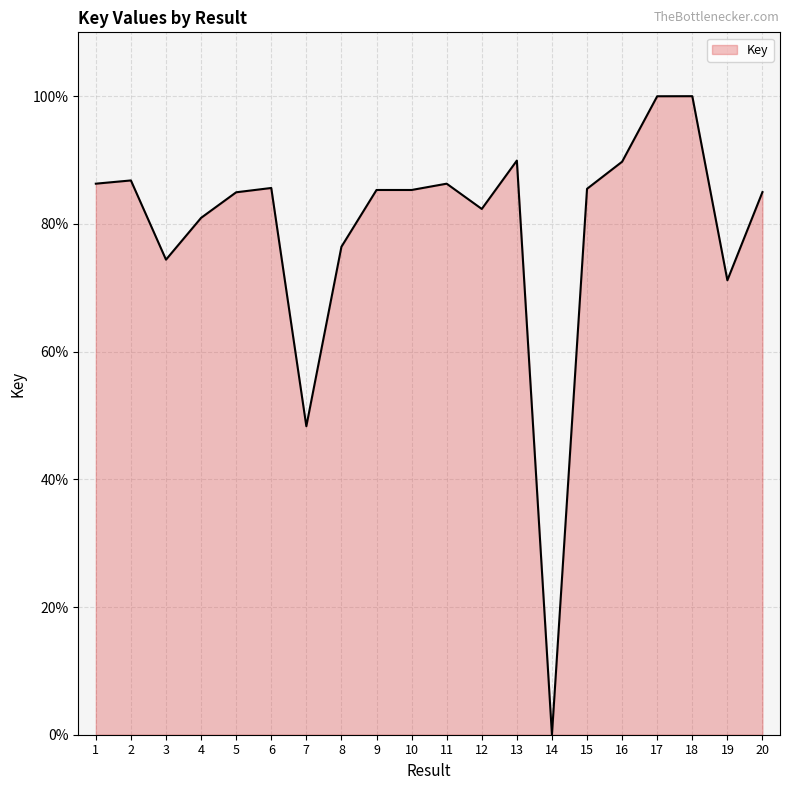

What is the difference between the values at 19 and 1?

15.1